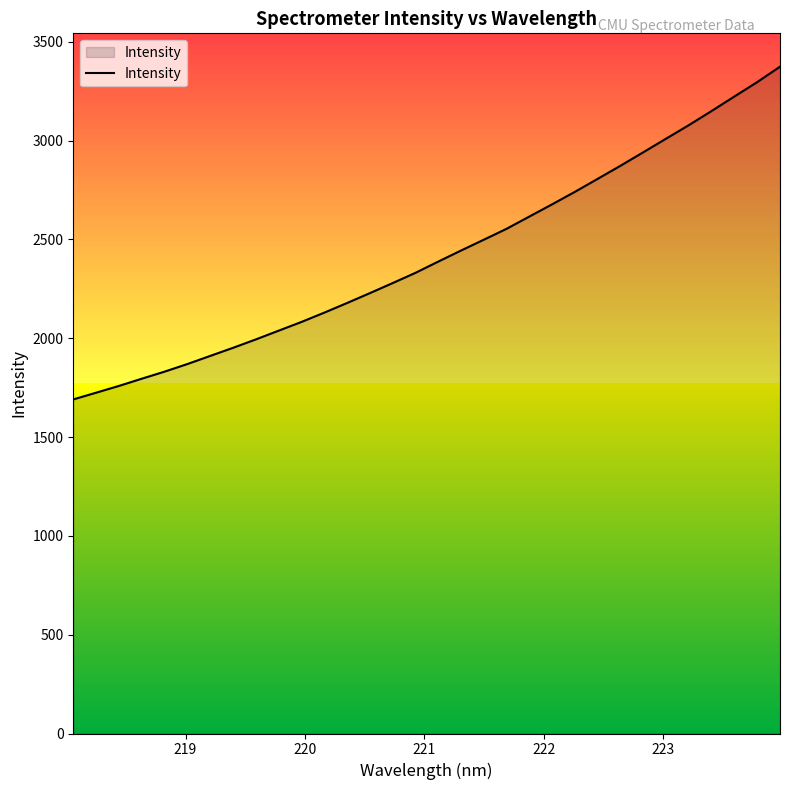

What is the difference between the maximum and minimum values?

1683.9